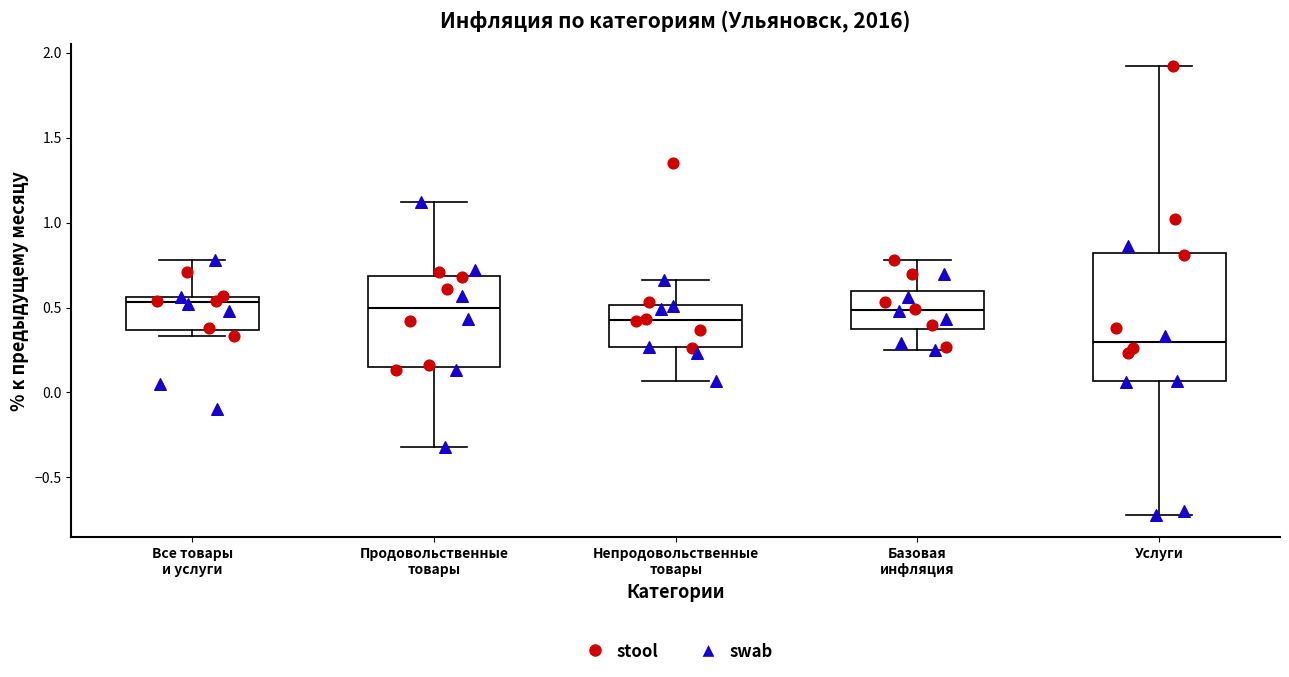

Where is the lower edge of the box for Непродовольственные товары on the y-axis? The values are not printed on the chart, so give them approximately, as read against the axis.

0.25